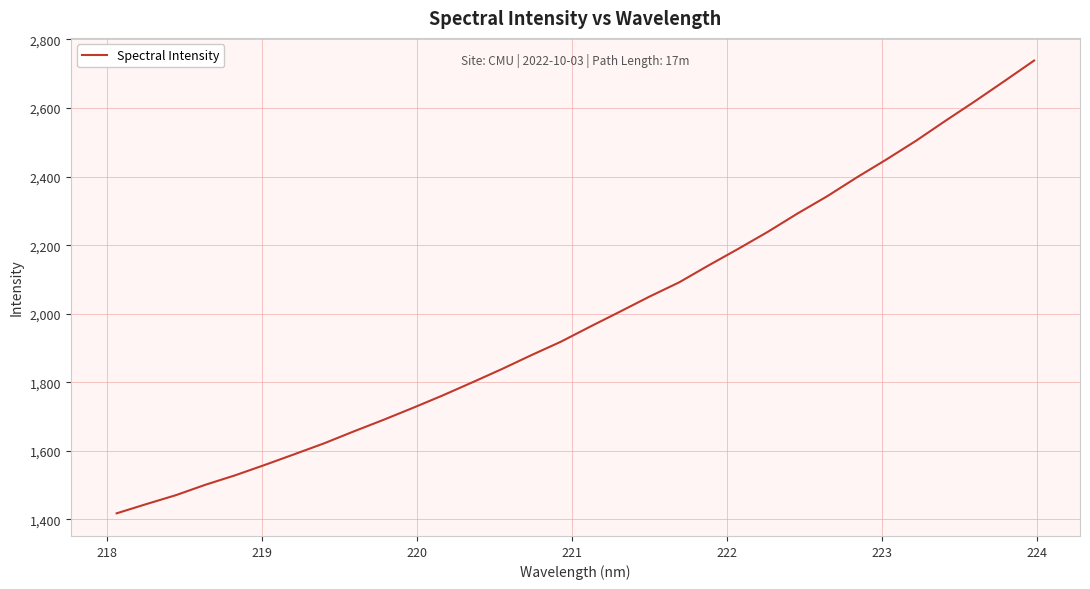

What is the smallest value displayed?

1417.8